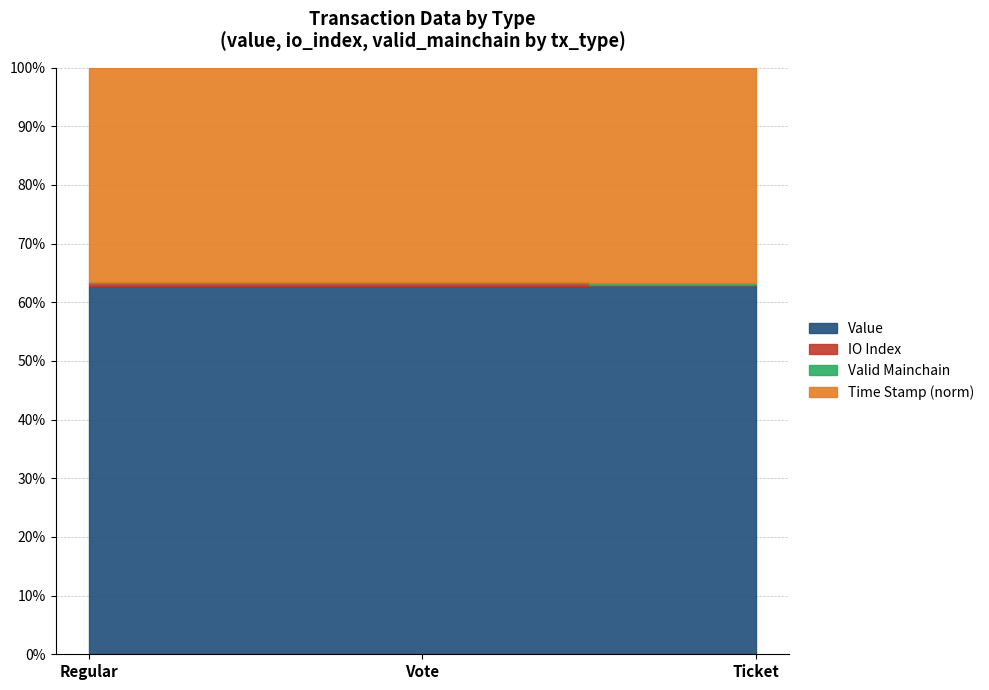

At which category is the sum across all series the highest?

Vote